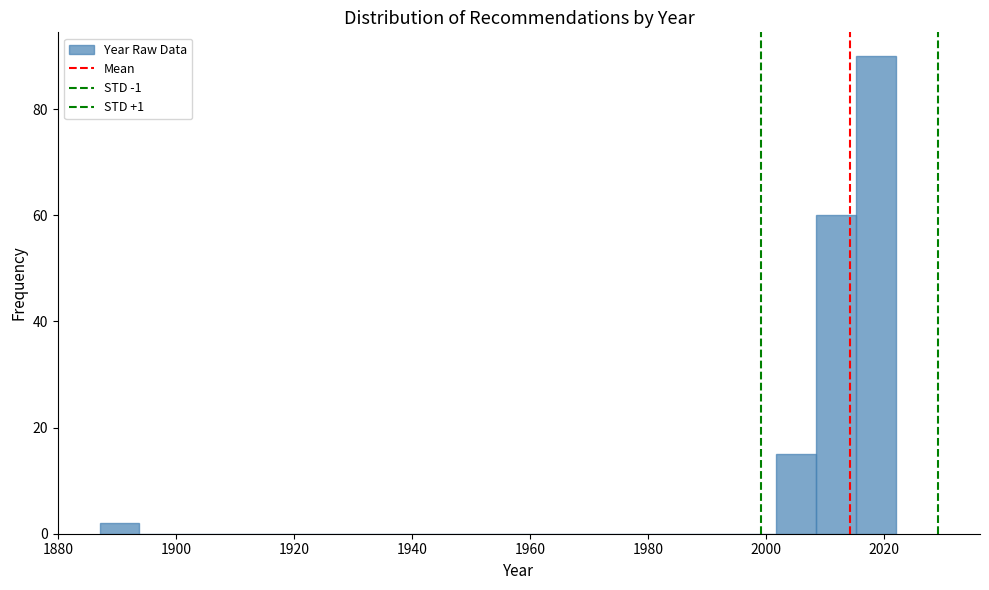

Read against the x-axis, roughly where is the centre of the tallest bar?

2018